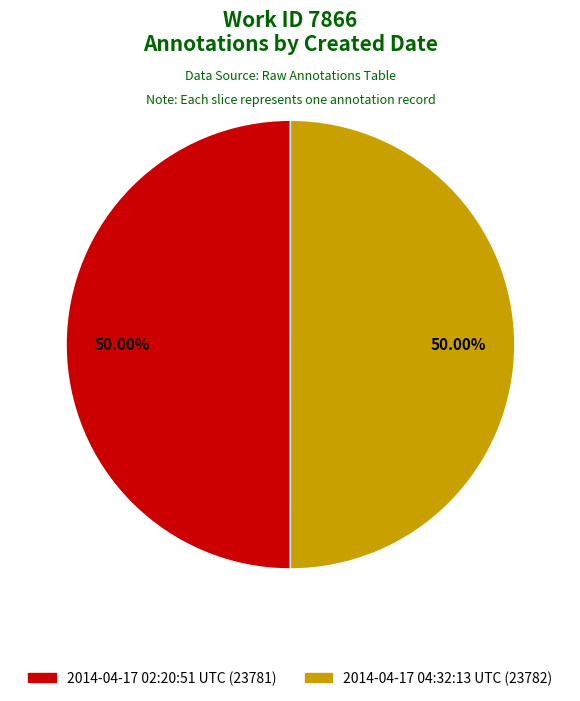

What percentage is the 2014-04-17 04:32:13 UTC slice, to the nearest percent?

50%